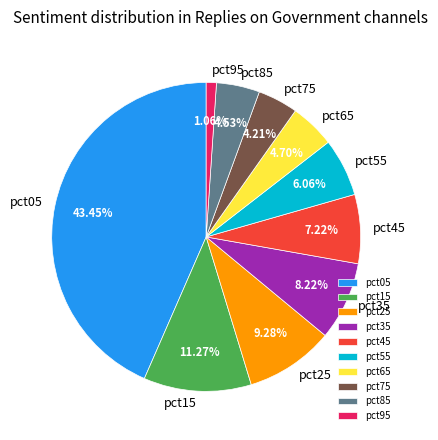

Count the number of slices in the pie.

10